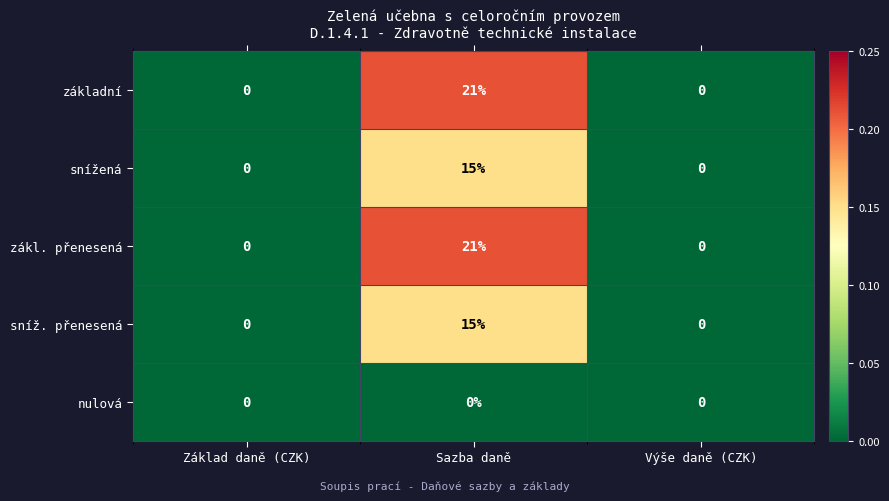

At which category is the sum across all series the highest?

Sazba daně